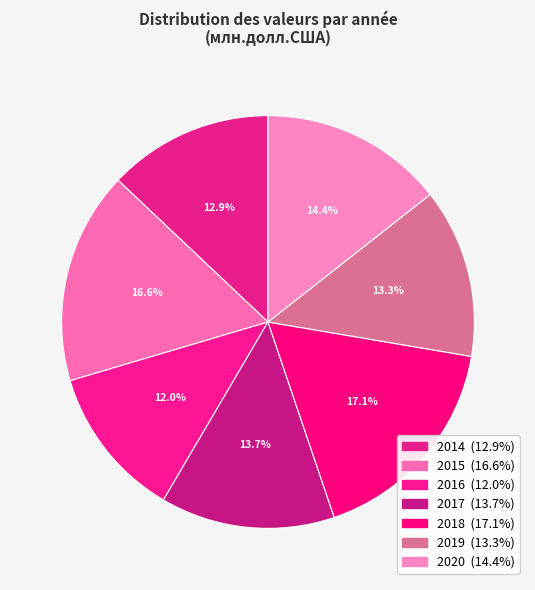

What percentage is the 2018 slice, to the nearest percent?

17%